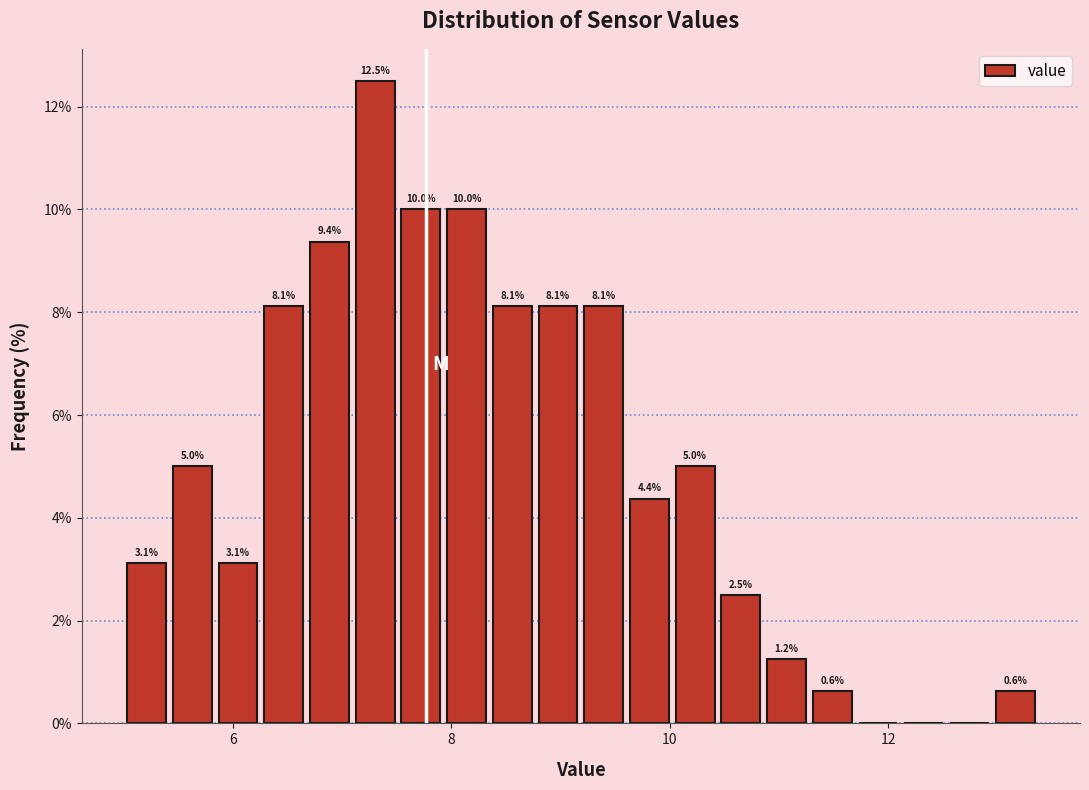

Around what value on the x-axis is the tallest bar? Give the approximate position of its centre, as read against the axis.

7.4